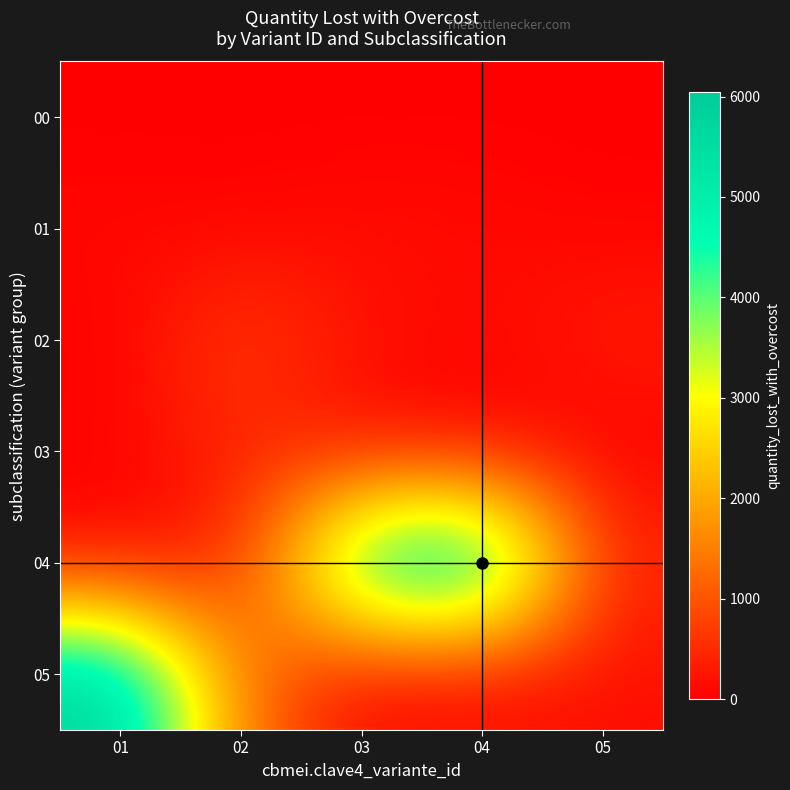

At how many categories does at least one series exceed 2934?

3